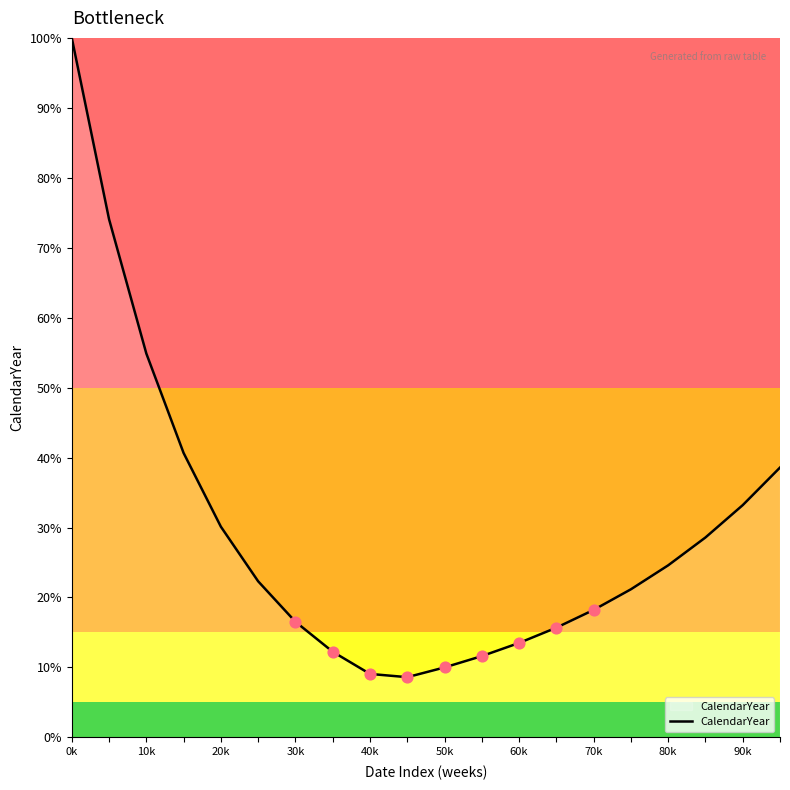

What is the difference between the maximum and minimum values?

91.4